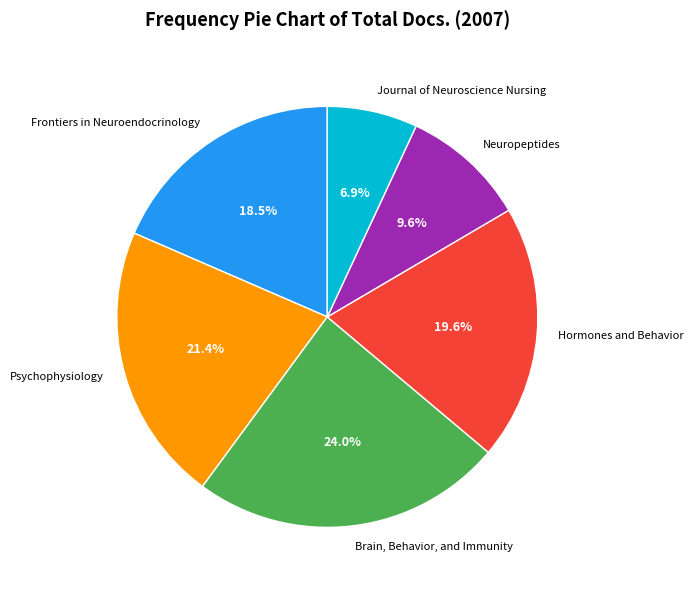

How many slices are in this pie chart?

6